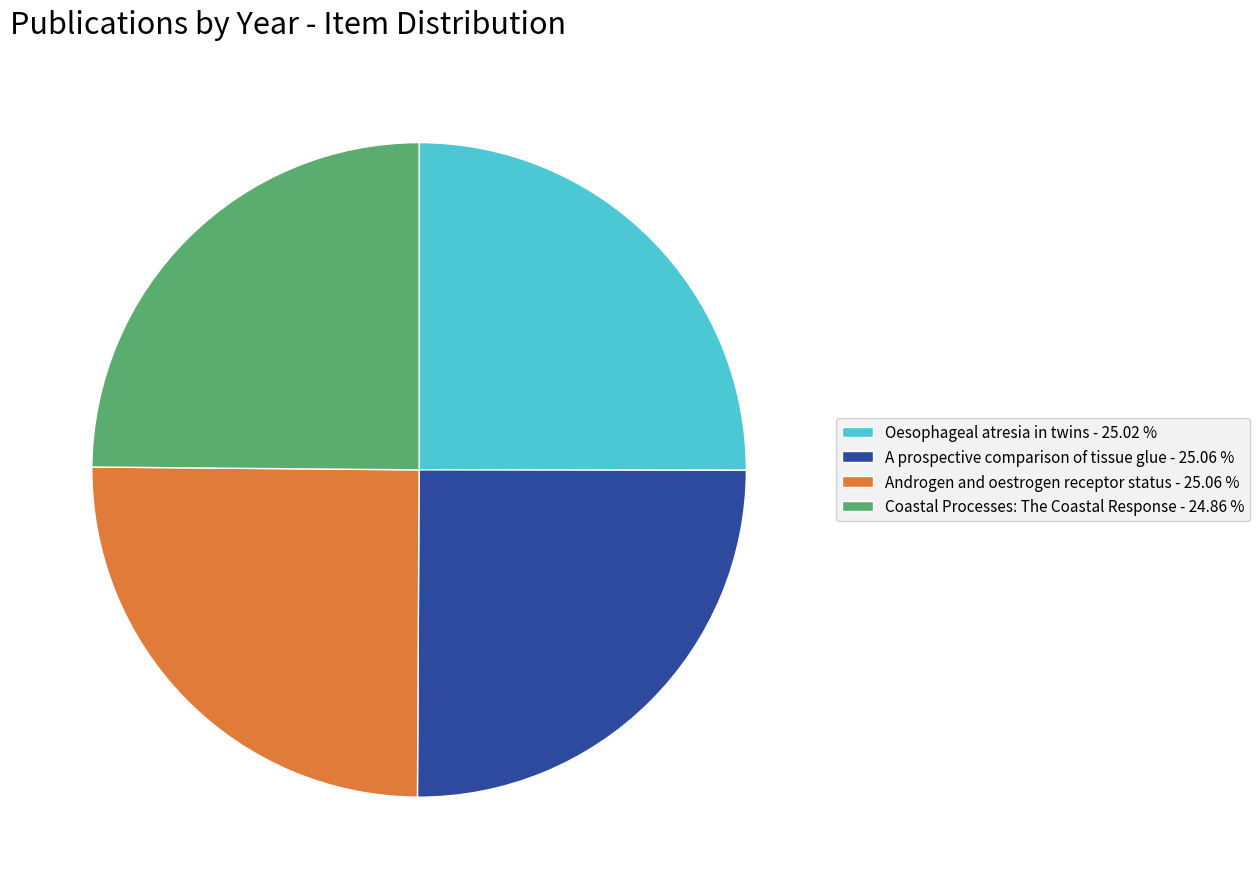

True or false: Oesophageal atresia in twins accounts for 37% of the total.

False